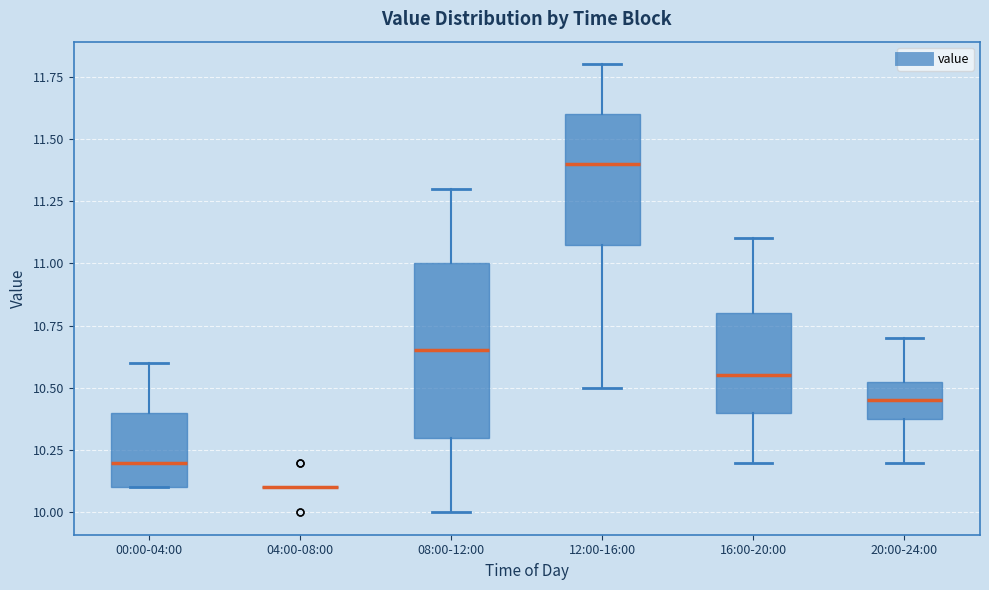

Comparing the boxes themselves (not the whiskers), which one is the tallest?

08:00-12:00